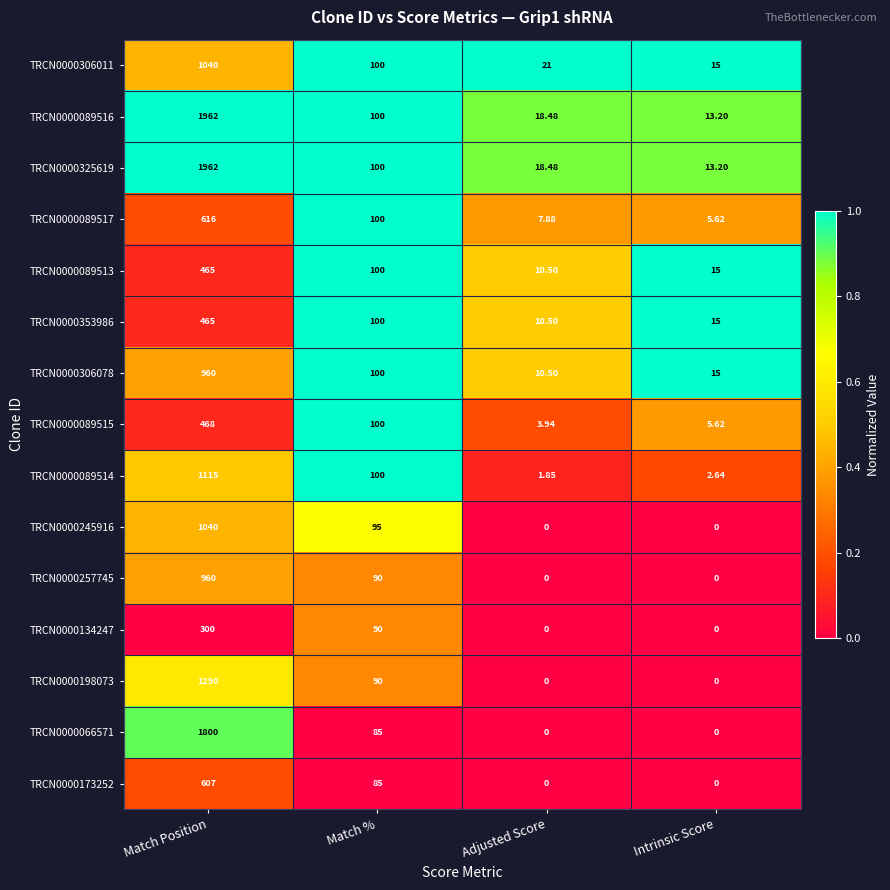

List the labels in order of TRCN0000325619 value, smallest first.

Intrinsic Score, Adjusted Score, Match %, Match Position